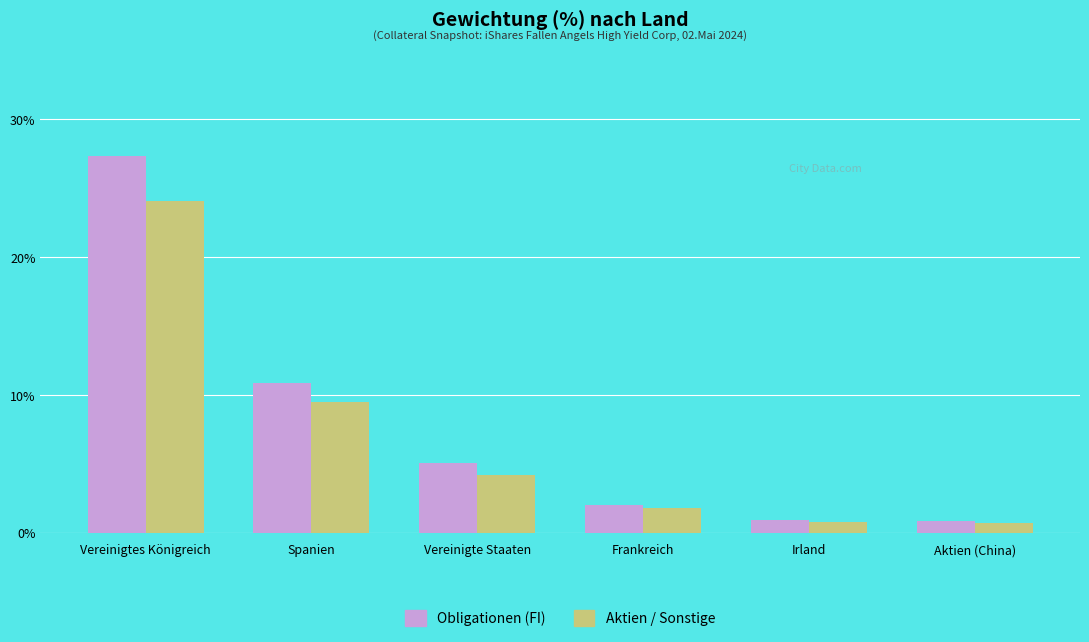

What is the lowest value of the Obligationen (FI) series?

0.9